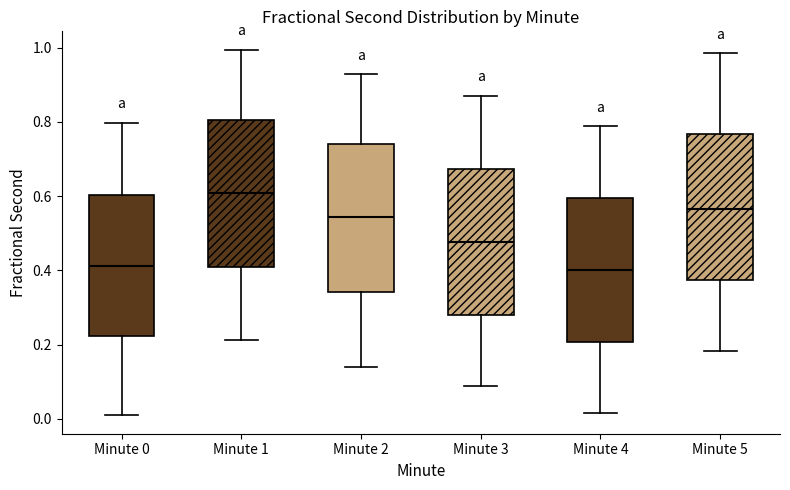

Which box has the highest median line?

Minute 1